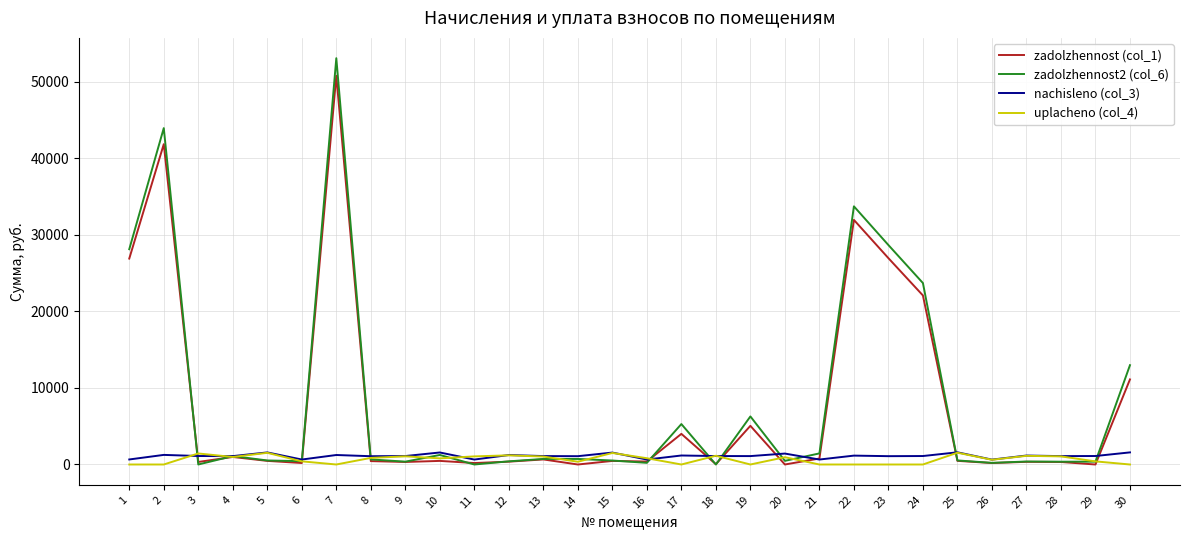

At which category is the sum across all series the highest?

7